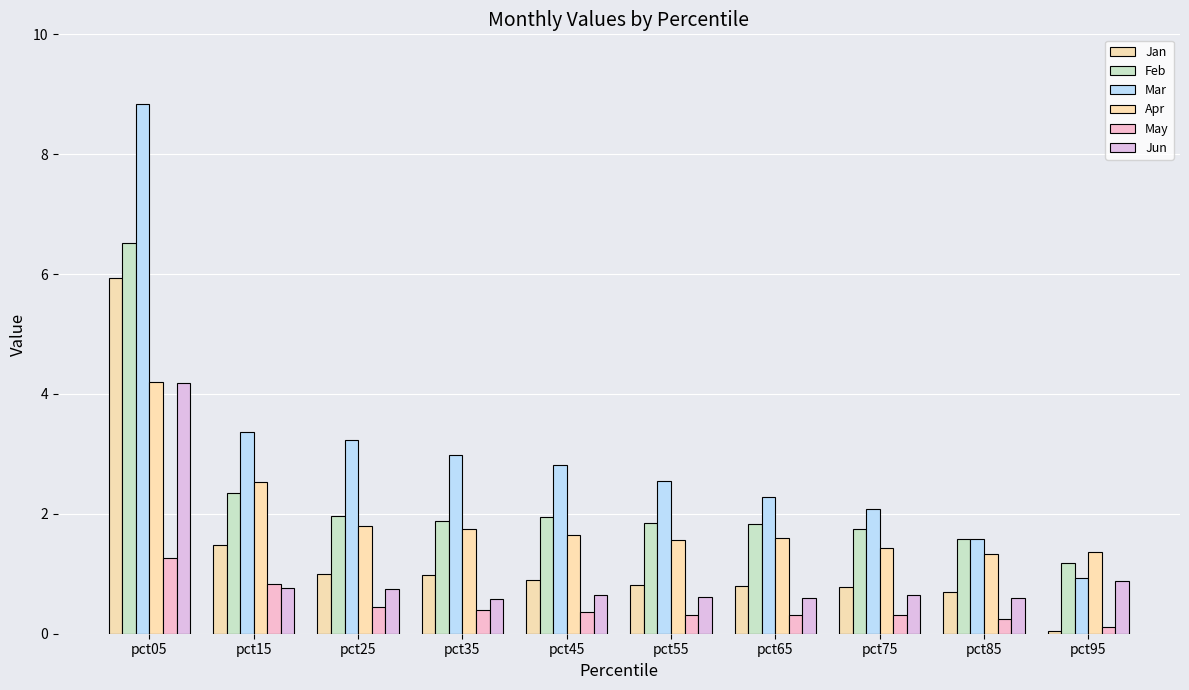

True or false: May has a value of 0.3 at pct75.

True